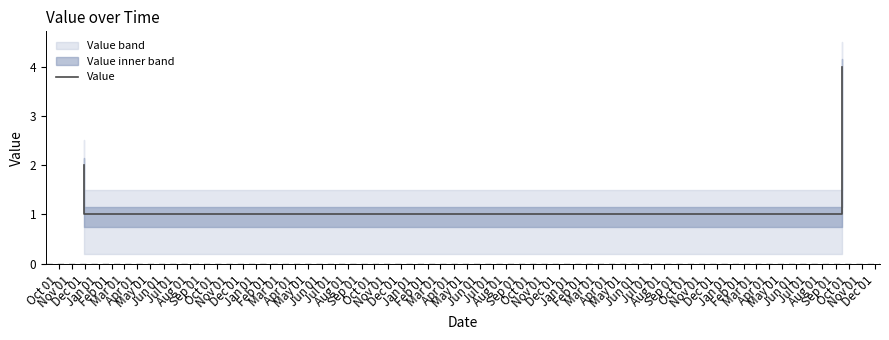

Which has a higher value, Dec 01 or Nov 01?

Dec 01